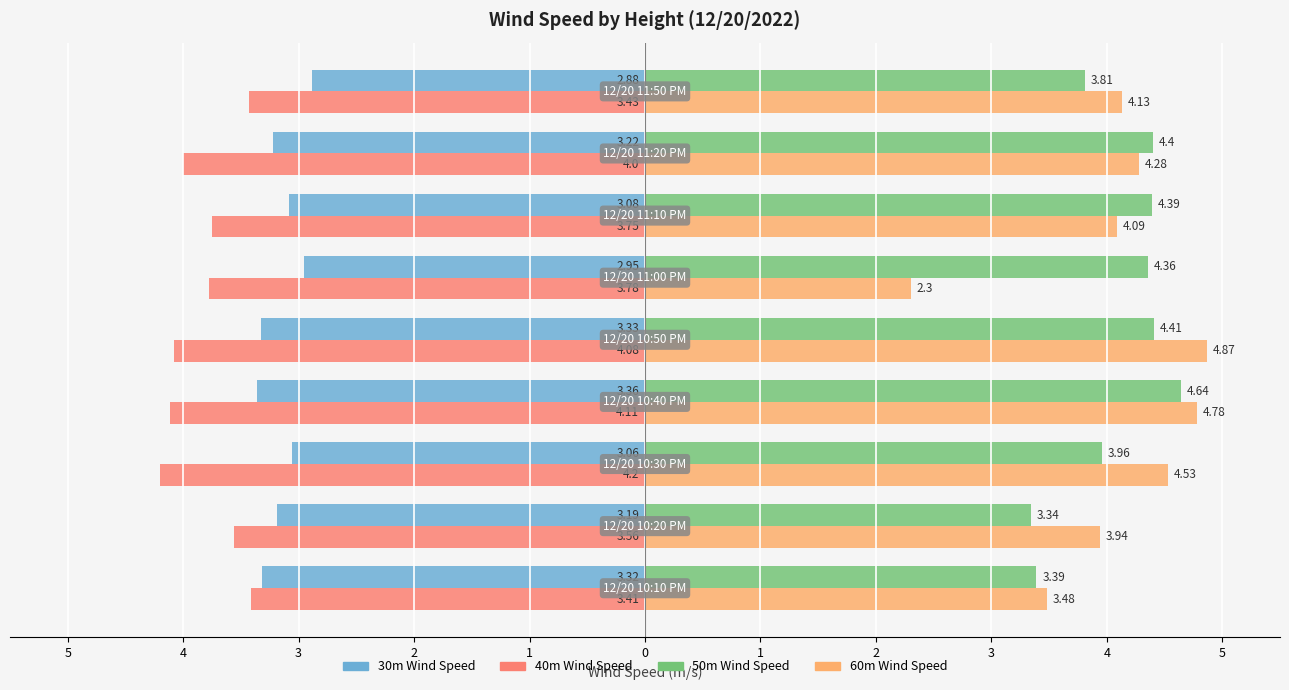

What are all the series names shown in the legend?

30m Wind Speed, 40m Wind Speed, 50m Wind Speed, 60m Wind Speed